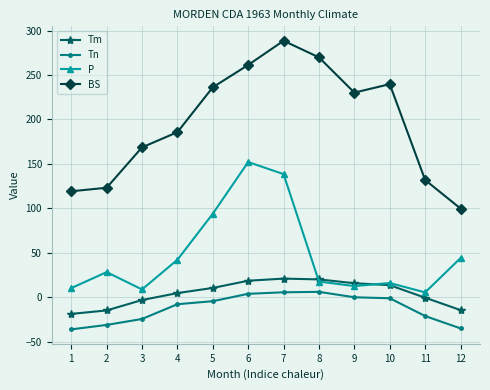

How many values in the BS series exceed 230?

6